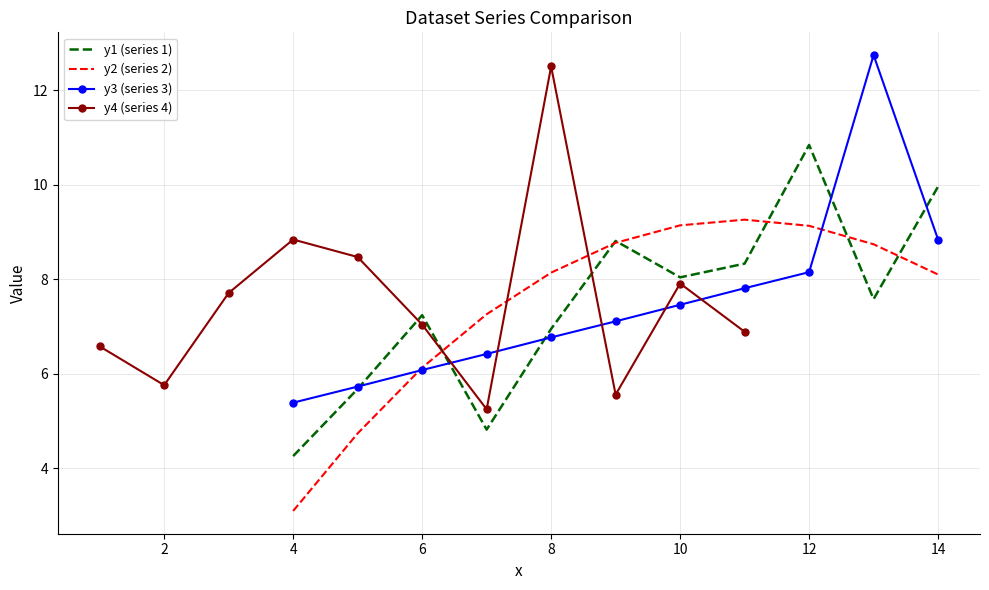

List the series in order of their peak value, lowest first.

y2 (series 2), y1 (series 1), y4 (series 4), y3 (series 3)